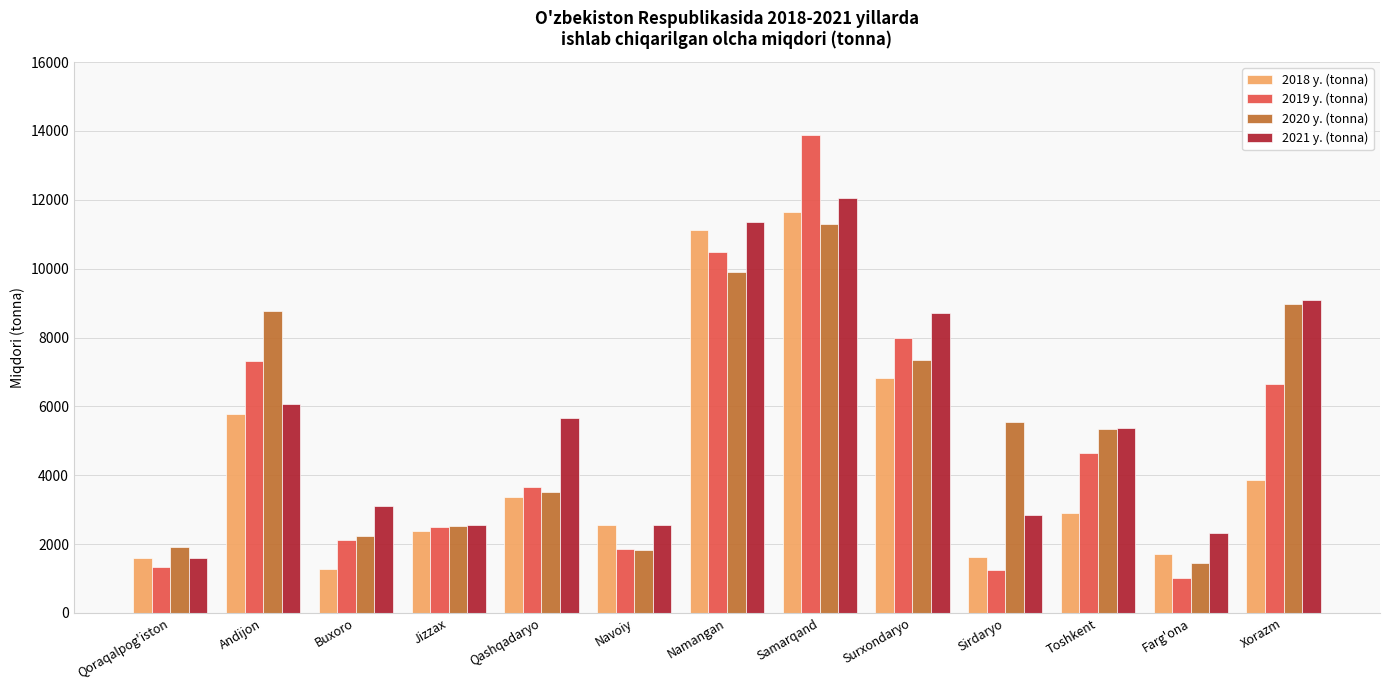

List the series in order of their overall mean, lowest first.

2018 y. (tonna), 2019 y. (tonna), 2020 y. (tonna), 2021 y. (tonna)